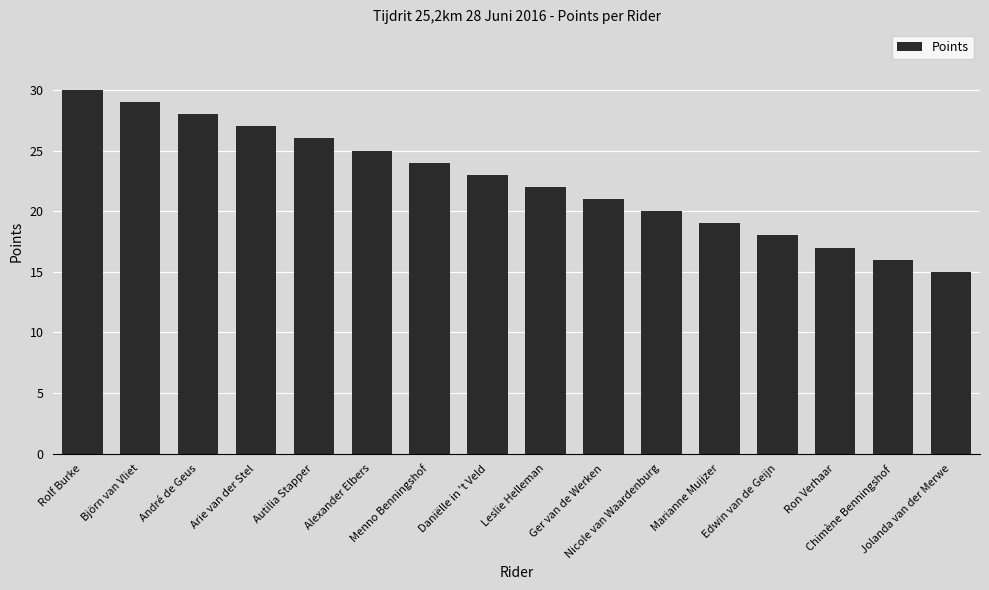

How many bars are there in total?

16